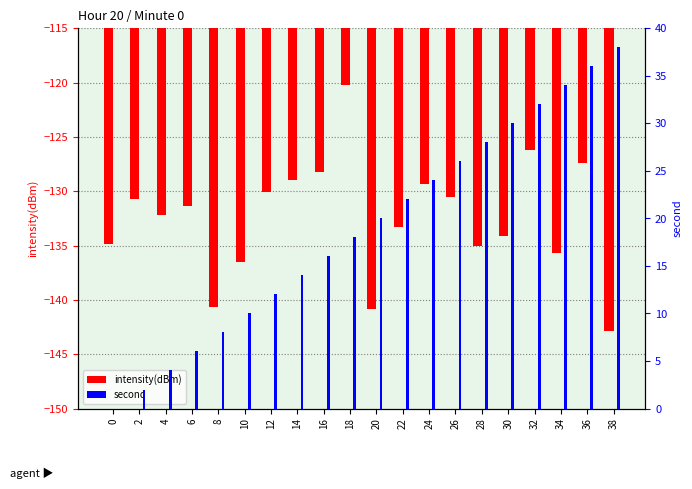

The value of second at 28 is 10.9. True or false?

False